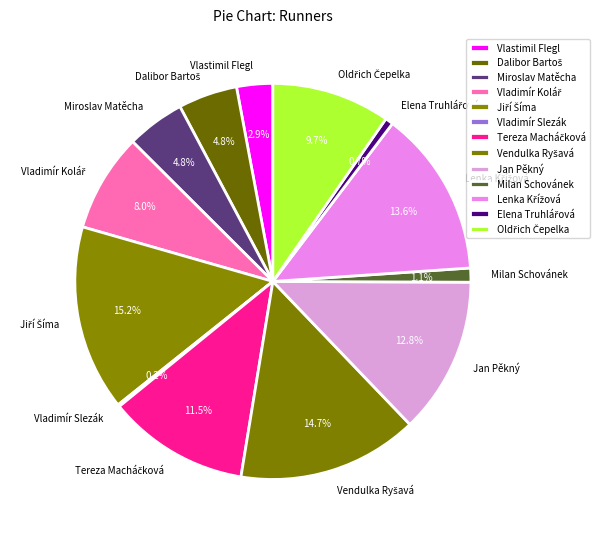

Is there a majority slice in this chart?

No